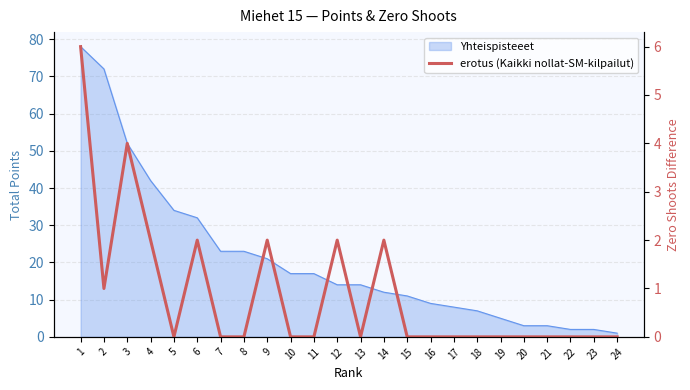

What is the change in value from 5 to 9?

+2